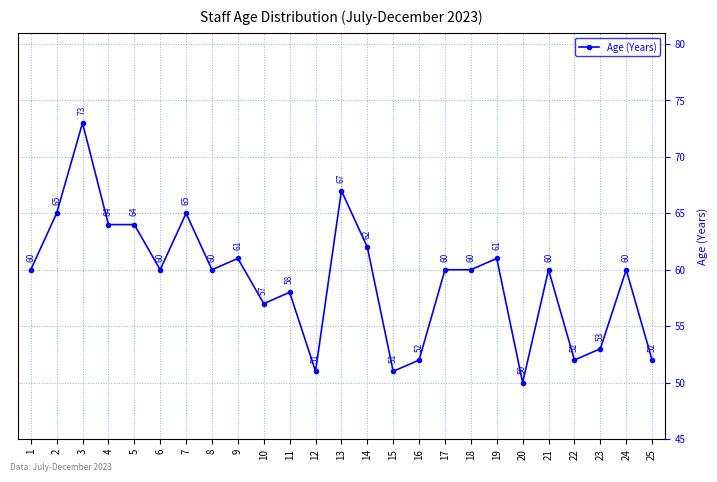

What is the approximate value at 14, to the nearest 10?

60